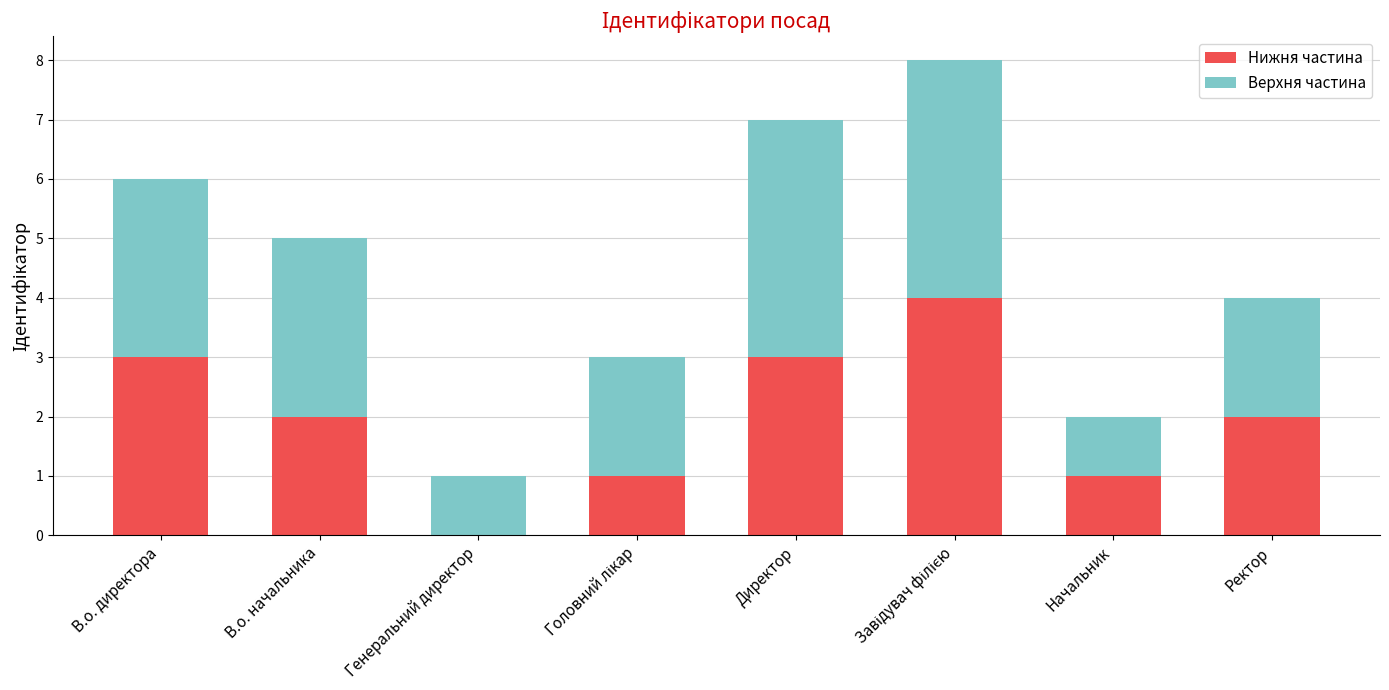

What is the highest value of the Нижня частина series?

4